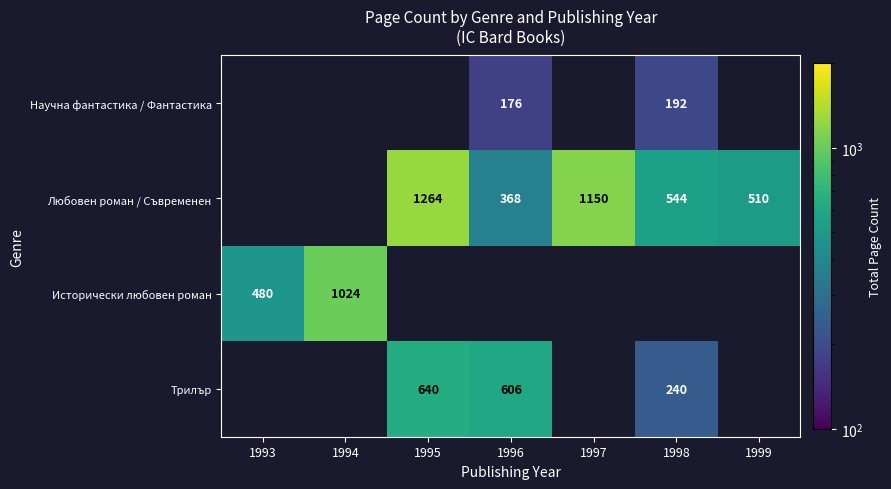

Which has a higher value, 1996 or 1999?

1999